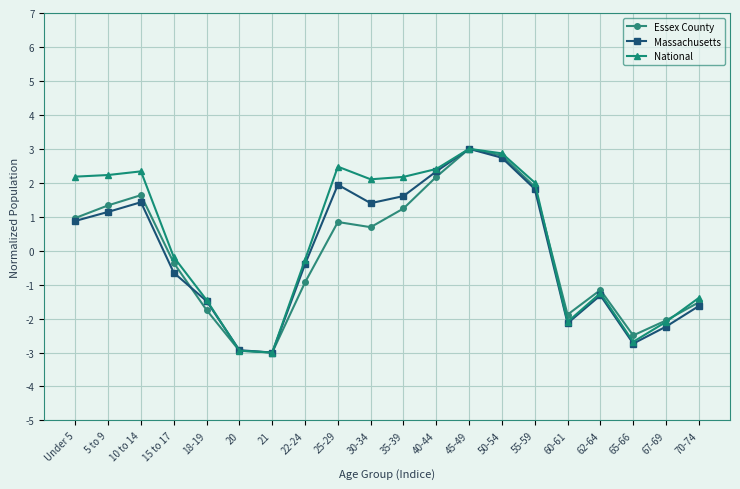

How many lines are shown in the chart?

3